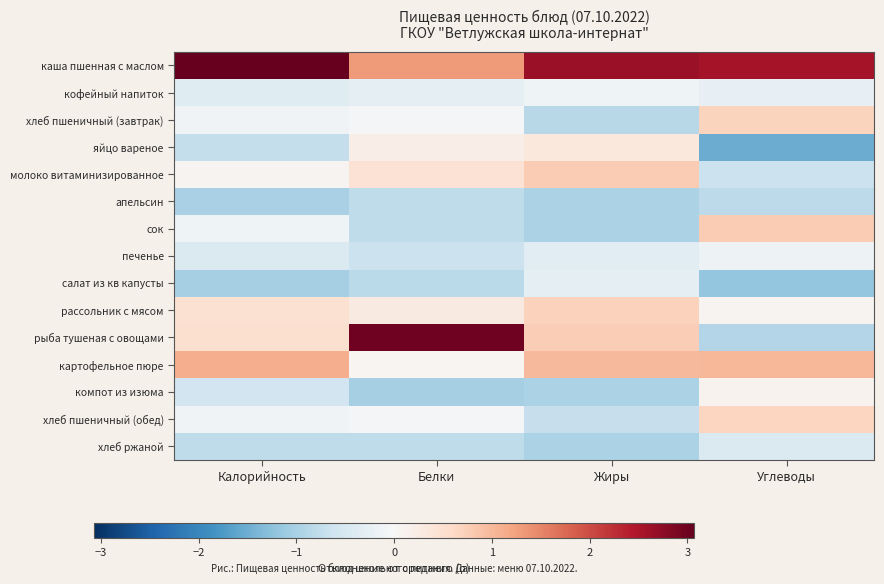

What is the difference between the highest and lowest values at Углеводы?

4.1